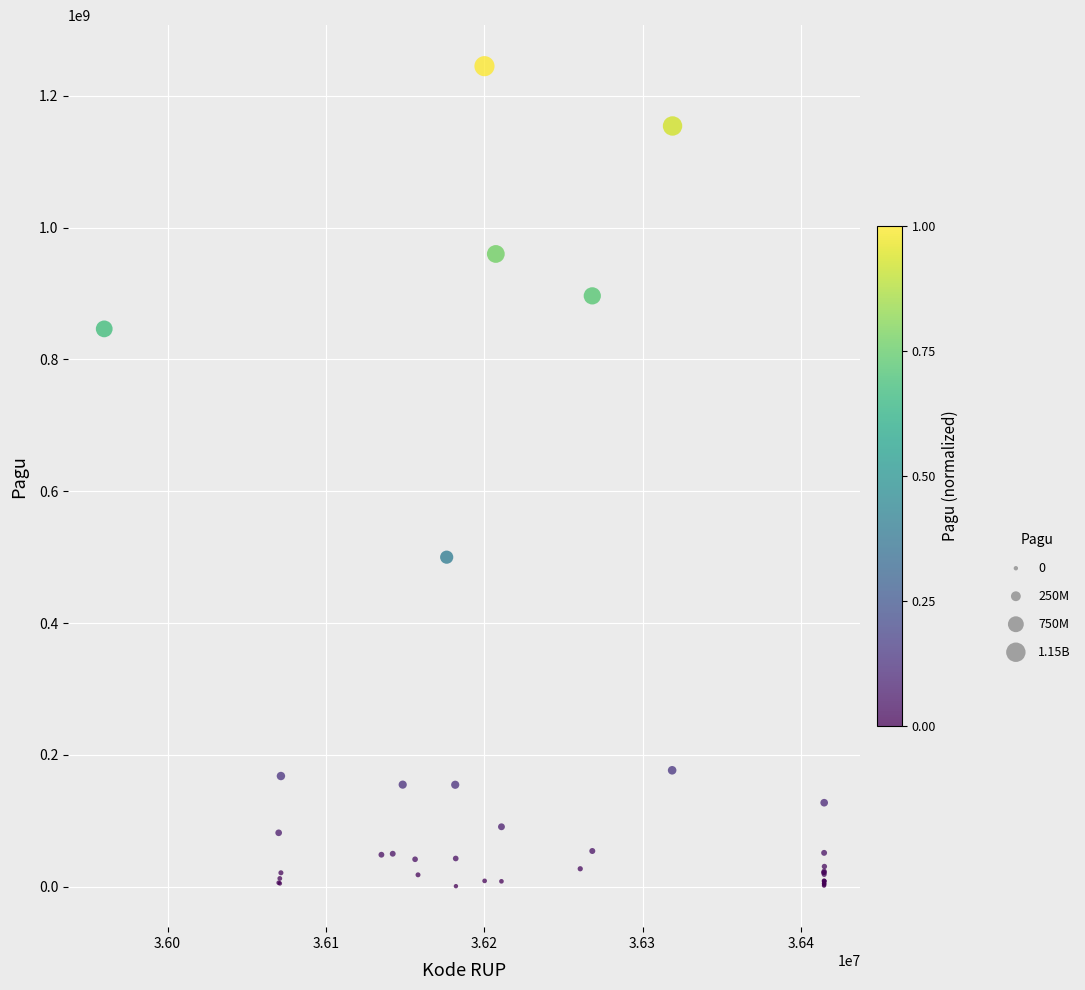

What Y value in the scatter plot is closest to 622840000?

499932000